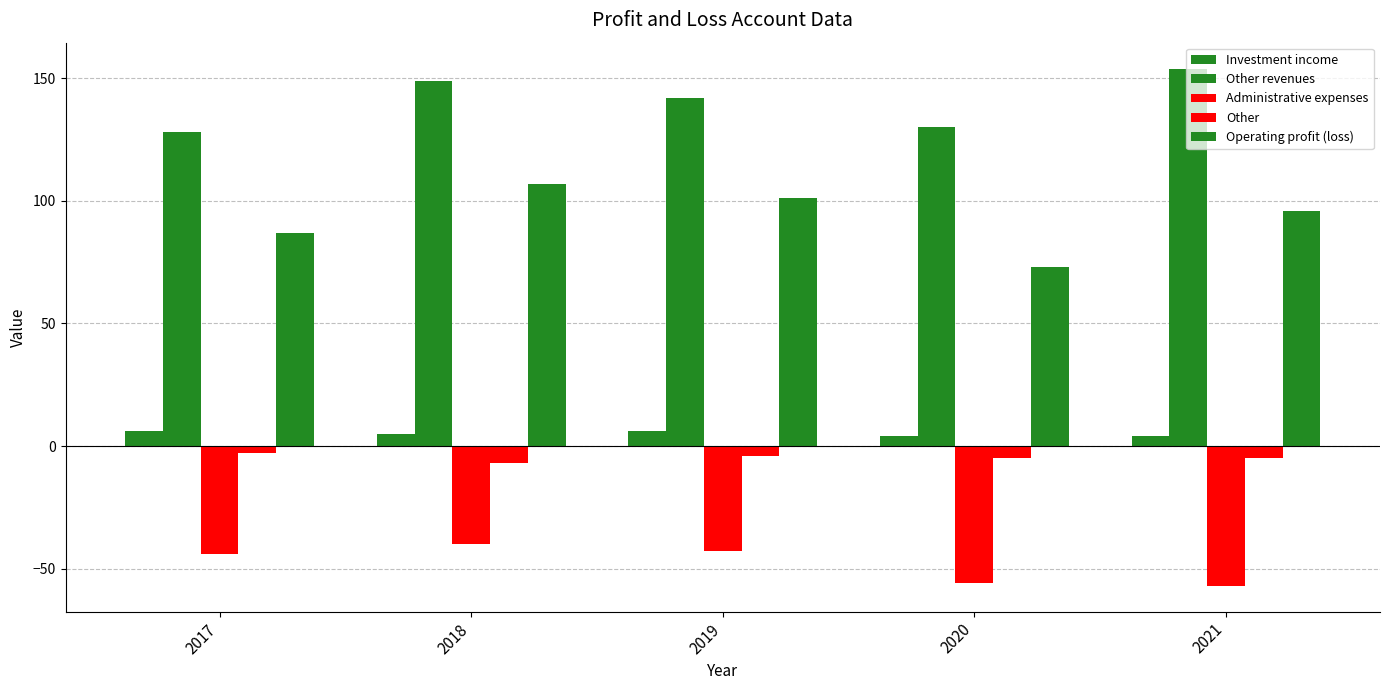

How many values in the Administrative expenses series exceed -44?

2